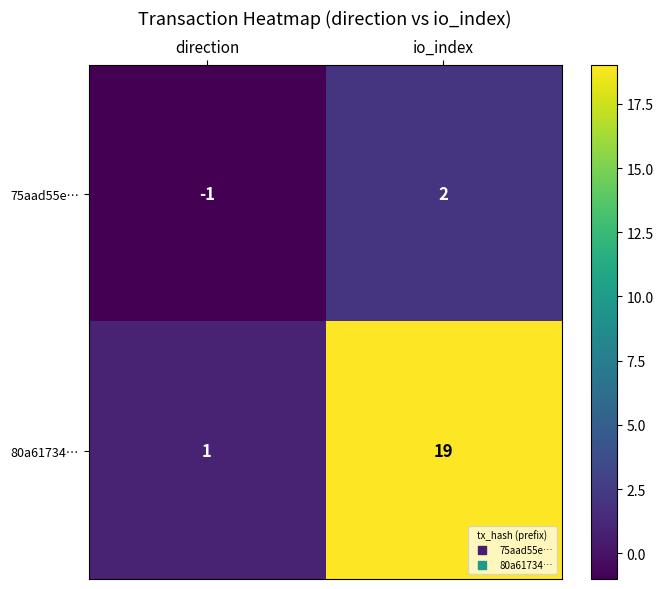

At which category is the sum across all series the highest?

io_index